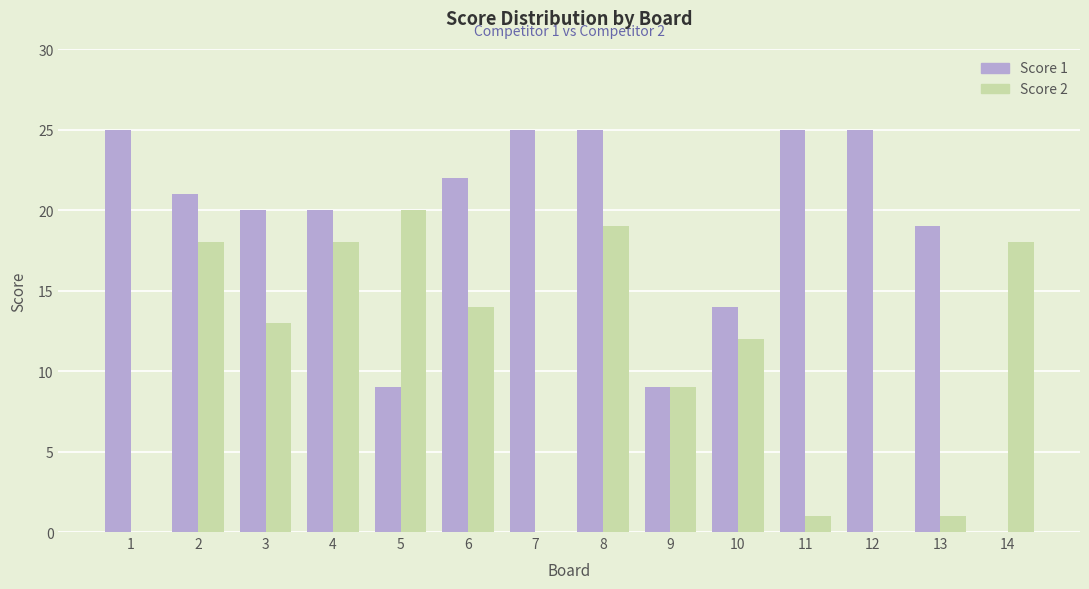

What is the maximum value shown in the chart?

25